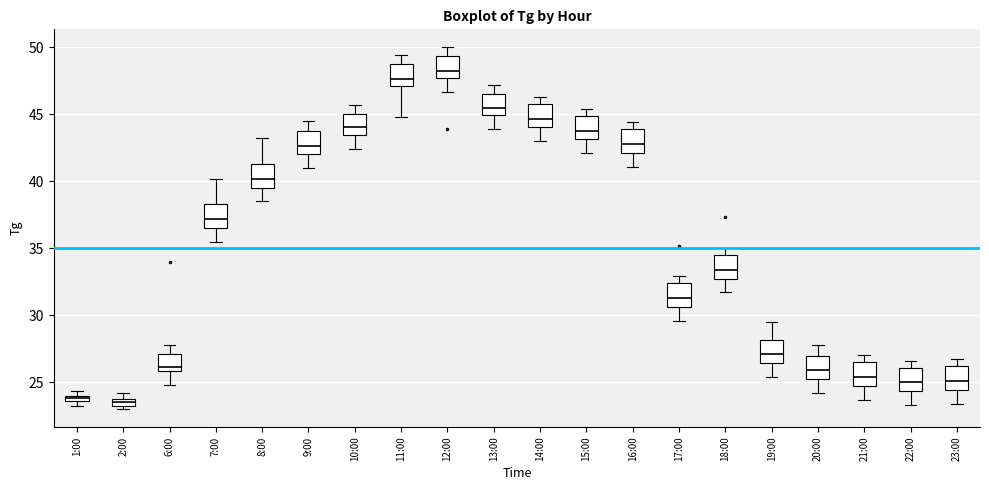

Which box's median line is the highest?

12:00